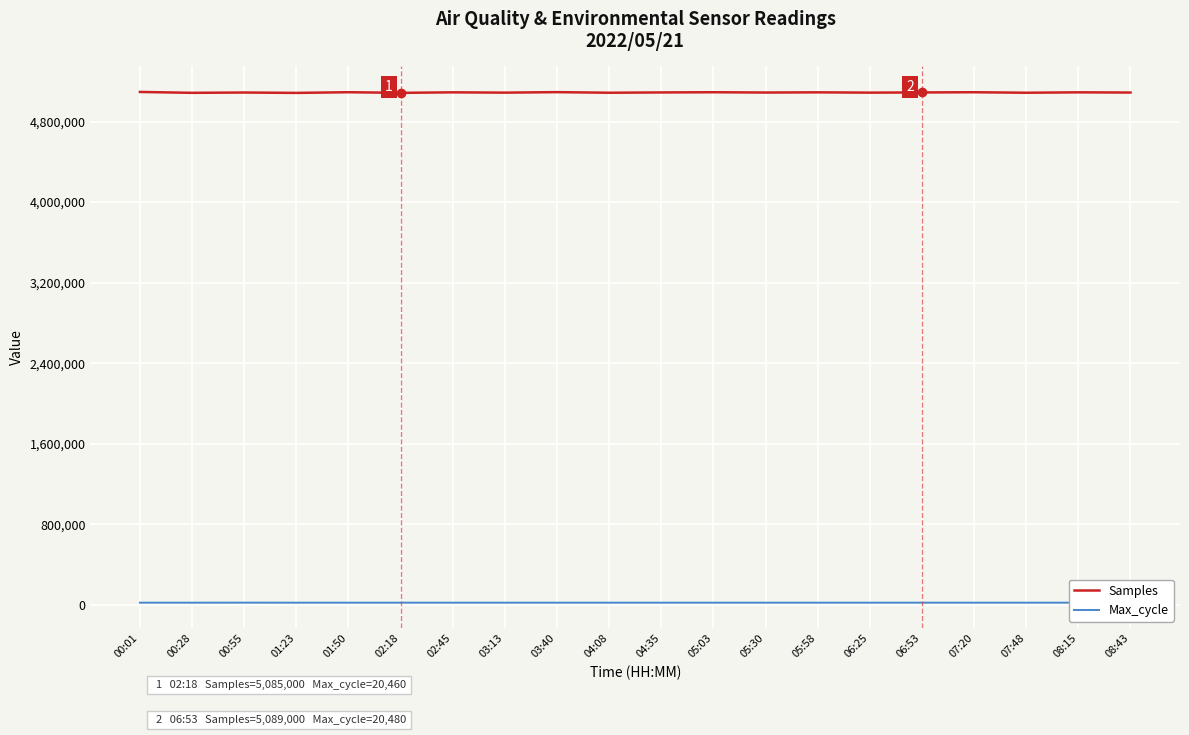

Rank the series at 03:40 from highest to lowest value.

Samples, Max_cycle